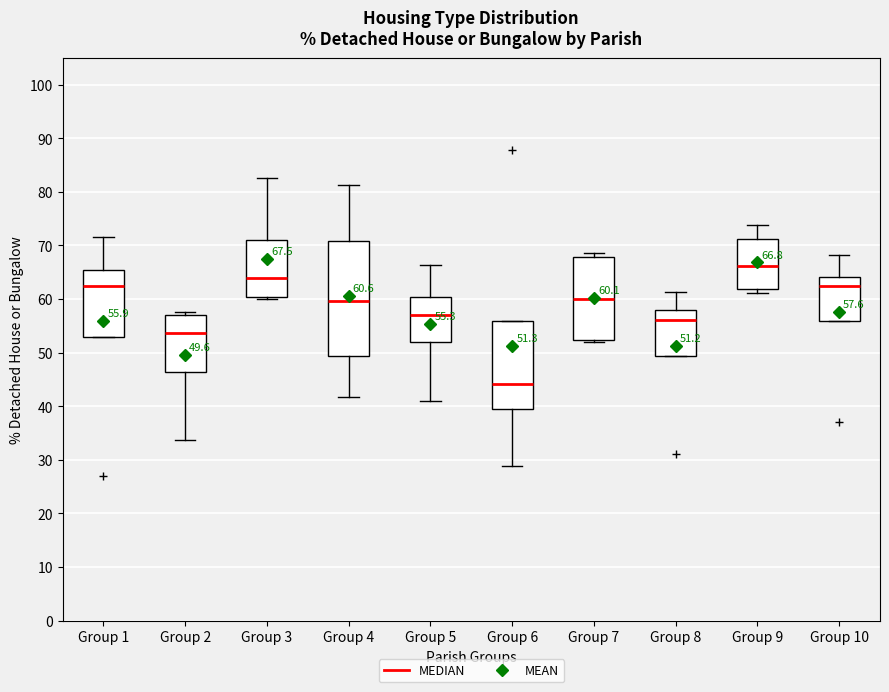

Which box's median line is the highest?

Group 9